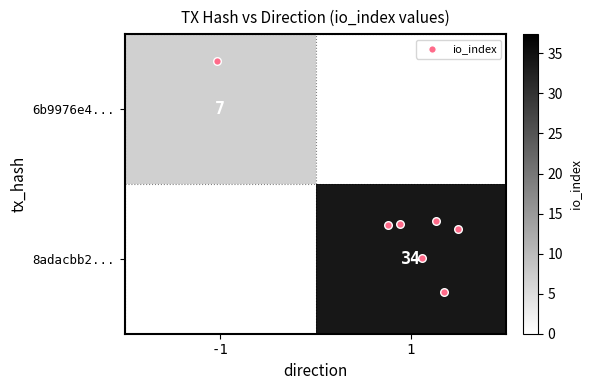

True or false: row_1 has a value of 34 at 1.

True